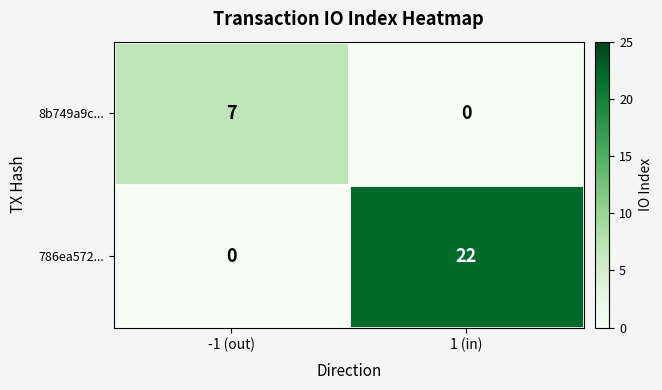

List the series in order of their peak value, lowest first.

8b749a9c..., 786ea572...